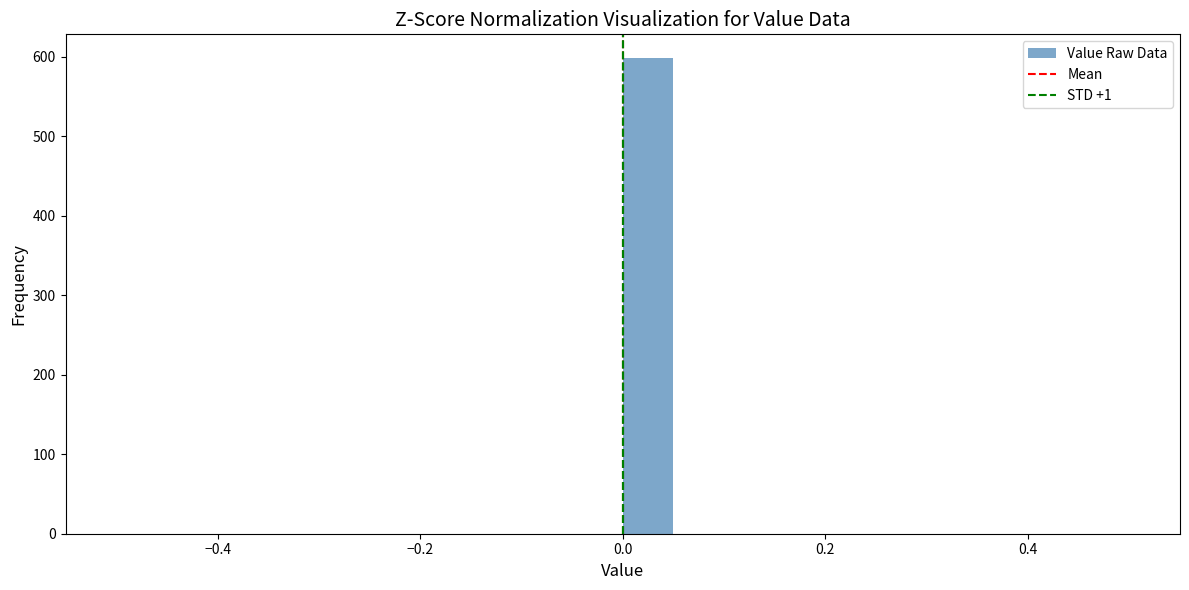

Around what value on the x-axis is the tallest bar? Give the approximate position of its centre, as read against the axis.

0.02